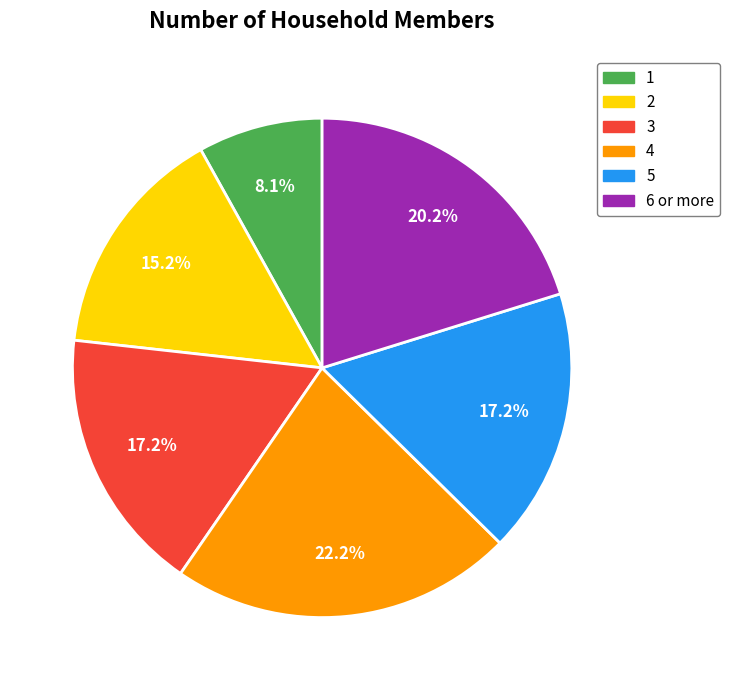

How many slices are in this pie chart?

6